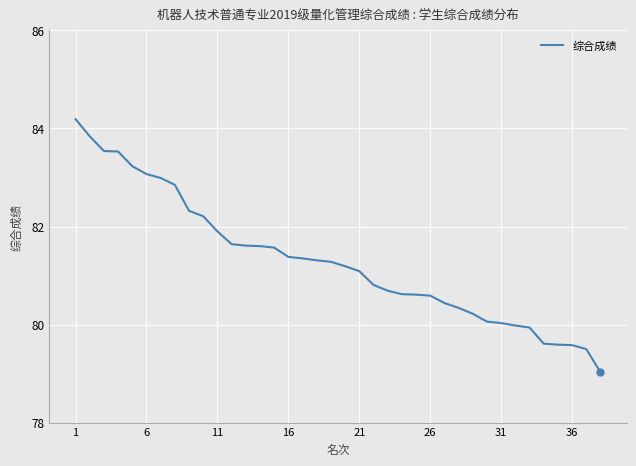

What is the maximum value shown in the chart?

84.2